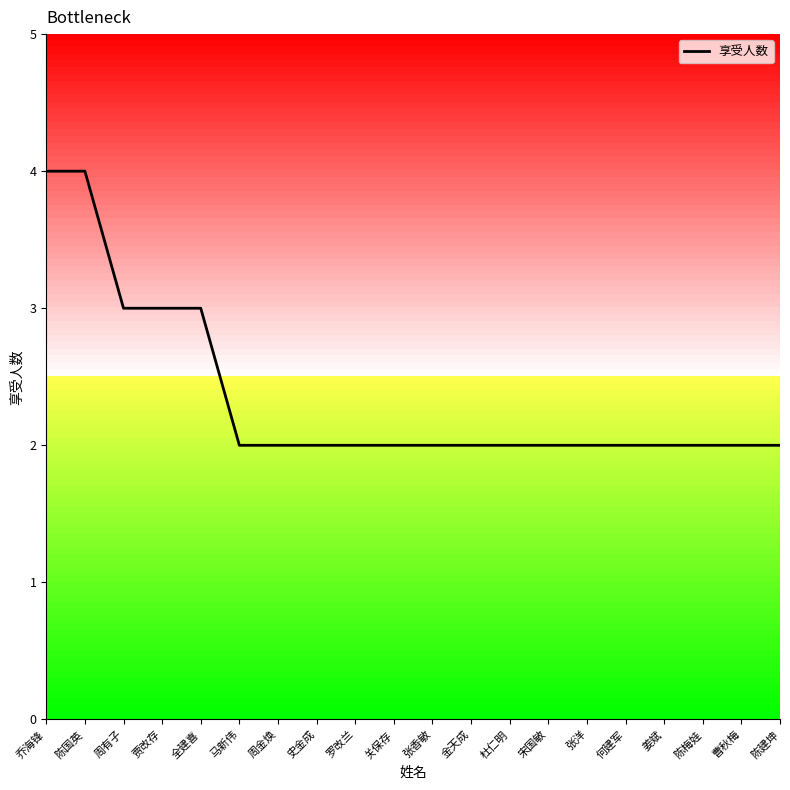

Count the values in the range 2 to 3.

18